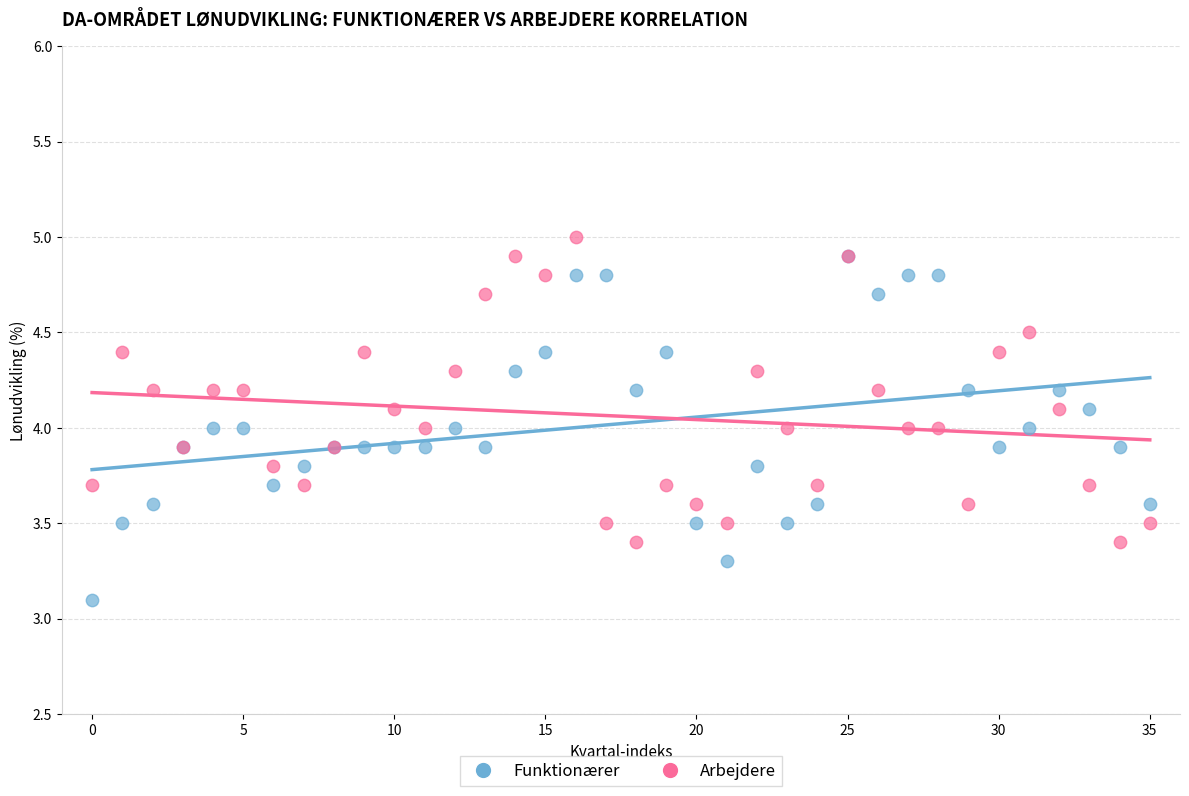

What are all the series names shown in the legend?

Funktionærer, Arbejdere